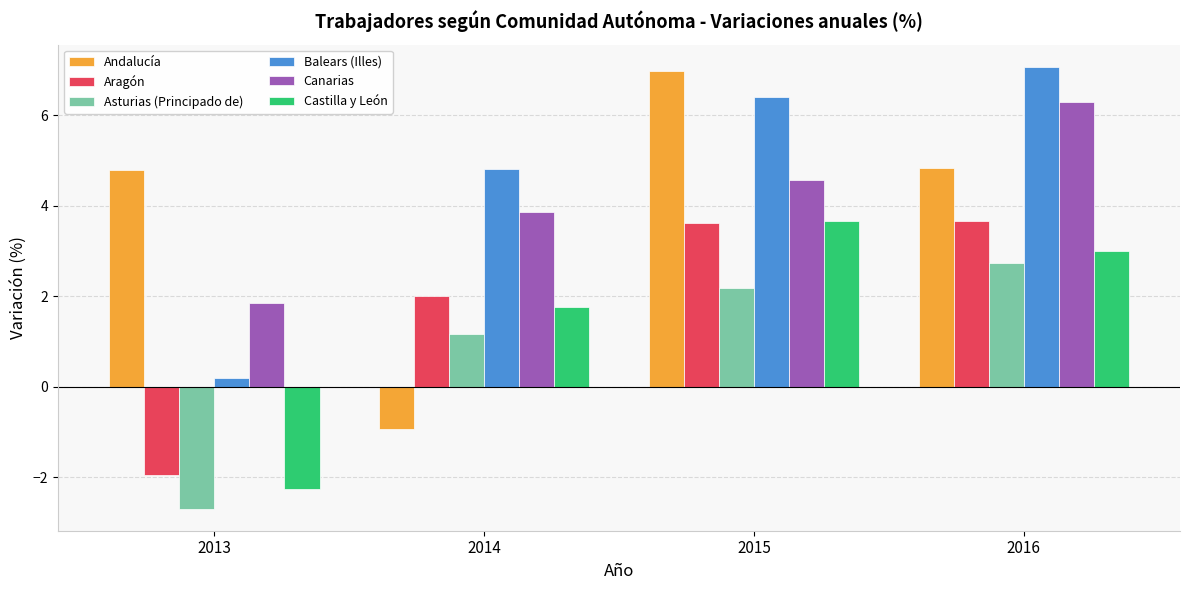

Which category has the highest value in the Asturias (Principado de) series?

2016